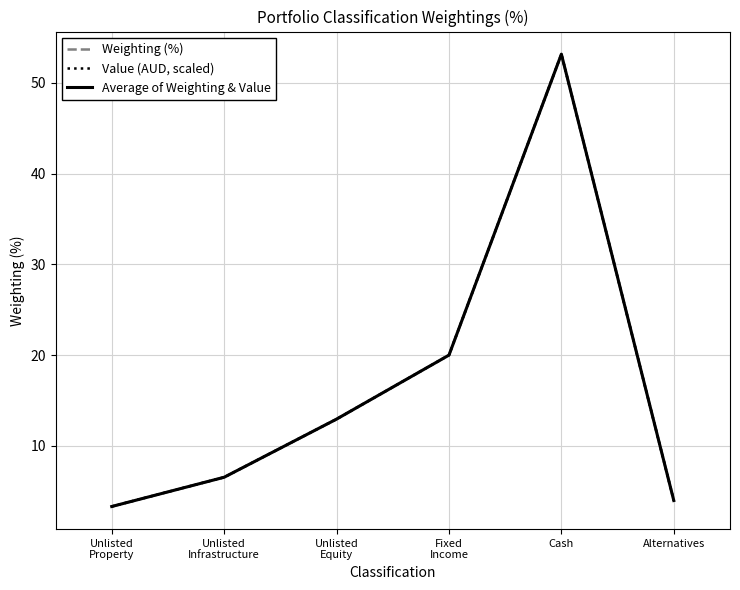

After their last crossing, which series has the higher values: Average of Weighting & Value or Value (AUD, scaled)?

Average of Weighting & Value